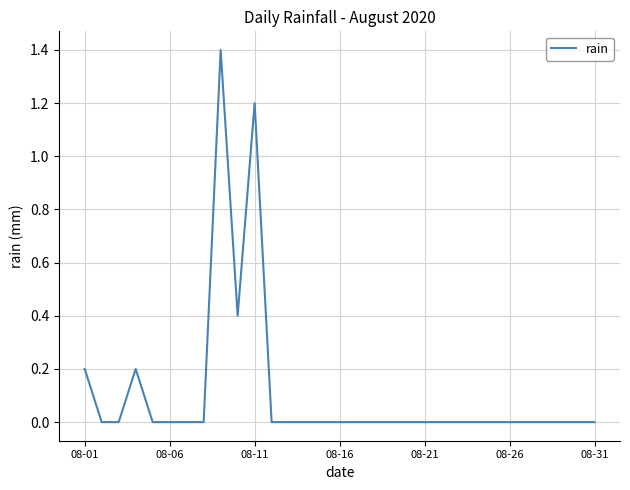

What is the greatest value displayed?

1.4